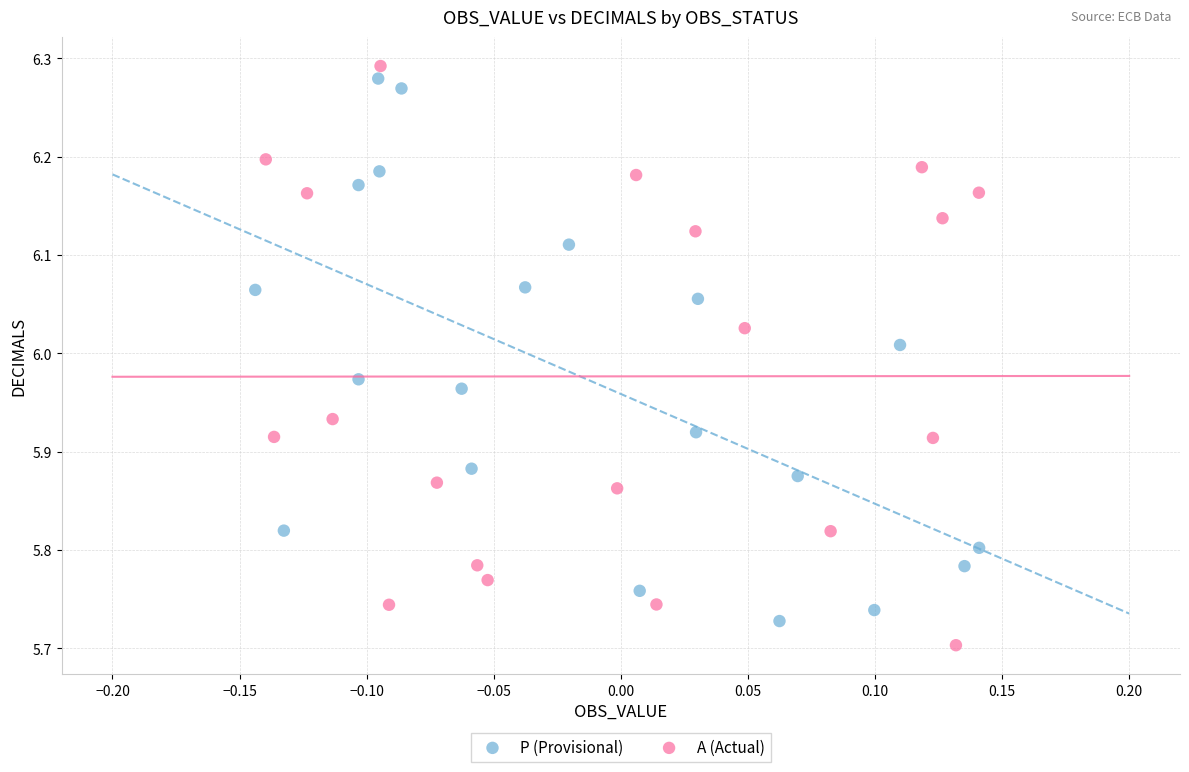

Which series reaches the minimum Y coordinate?

A (Actual)